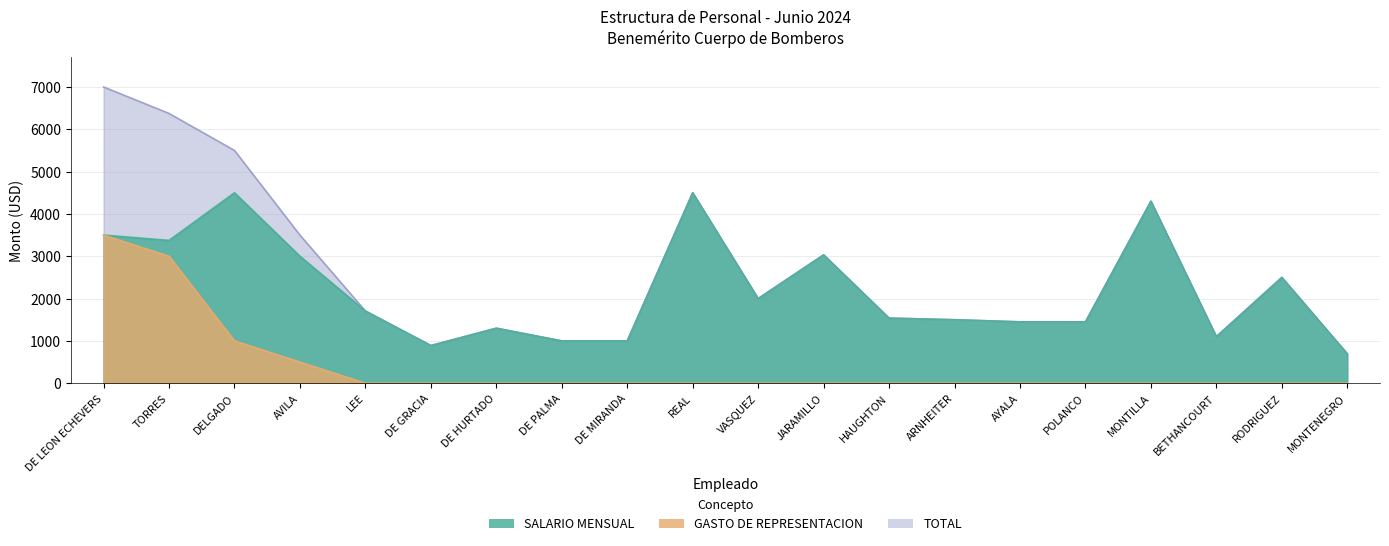

True or false: TOTAL has a value of 1537.9 at HAUGHTON.

True